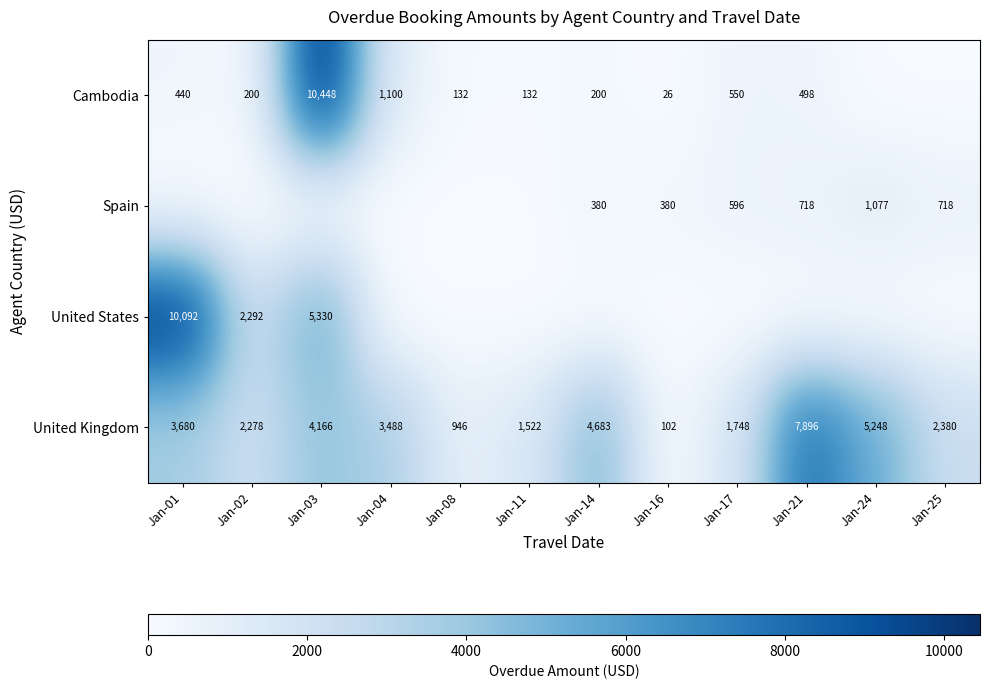

Count the number of categories in the chart.

12